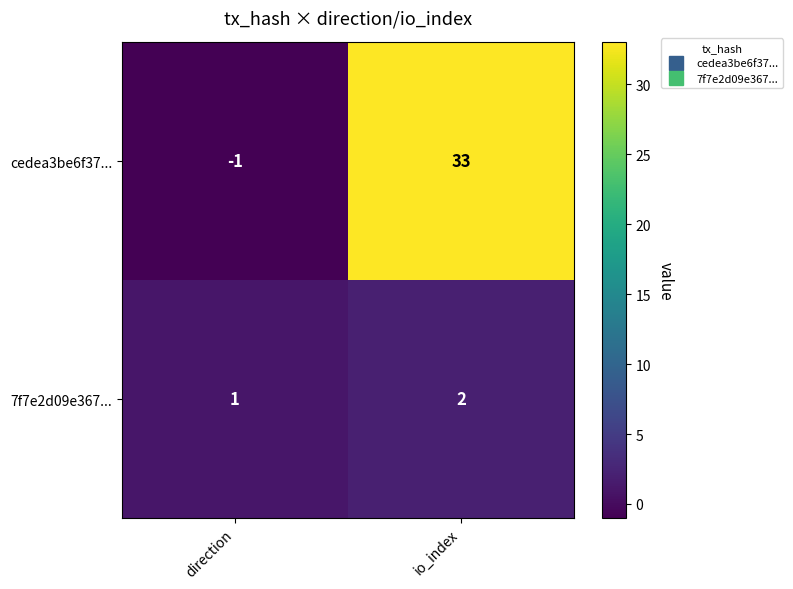

Reading left to right, extract all data points from this chart.

cedea3be6f37...: -1	33
7f7e2d09e367...: 1	2